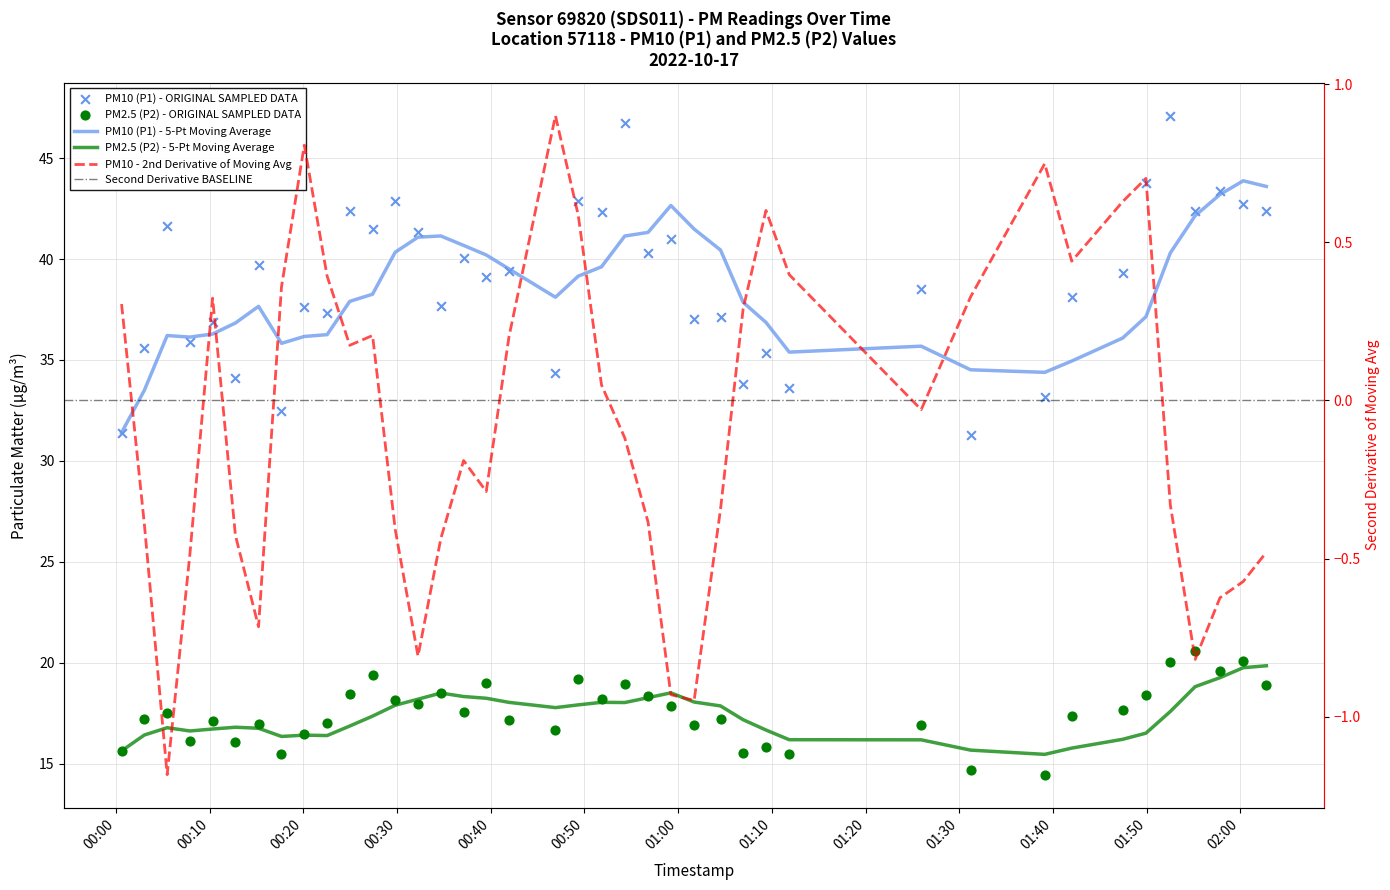

Which series contains the highest Y value?

PM10 (P1)